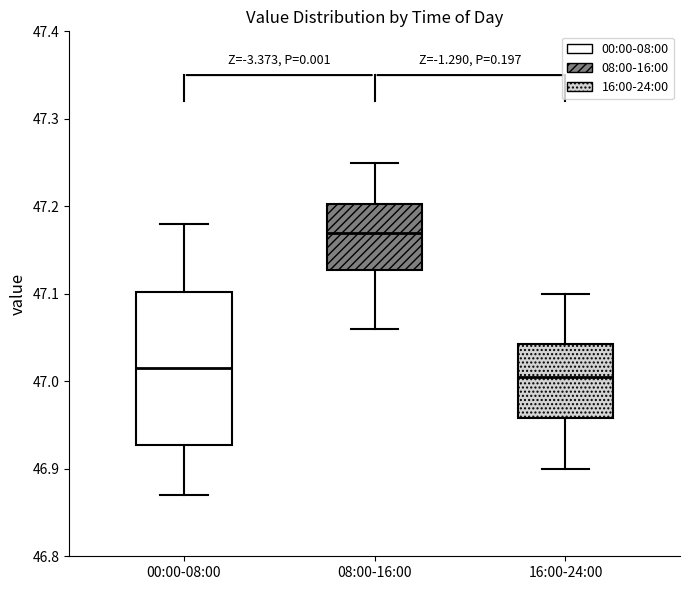

Comparing the boxes themselves (not the whiskers), which one is the tallest?

00:00-08:00